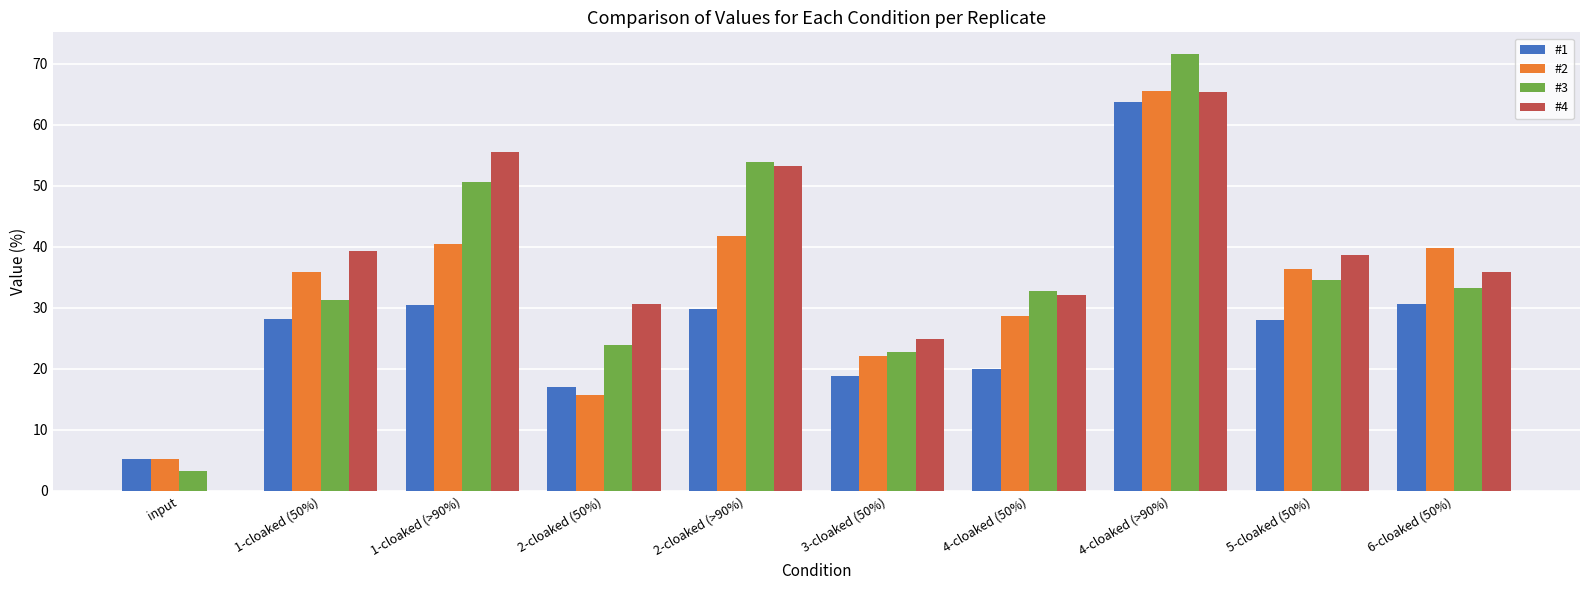

Which label corresponds to the largest value in the chart?

4-cloaked (>90%)